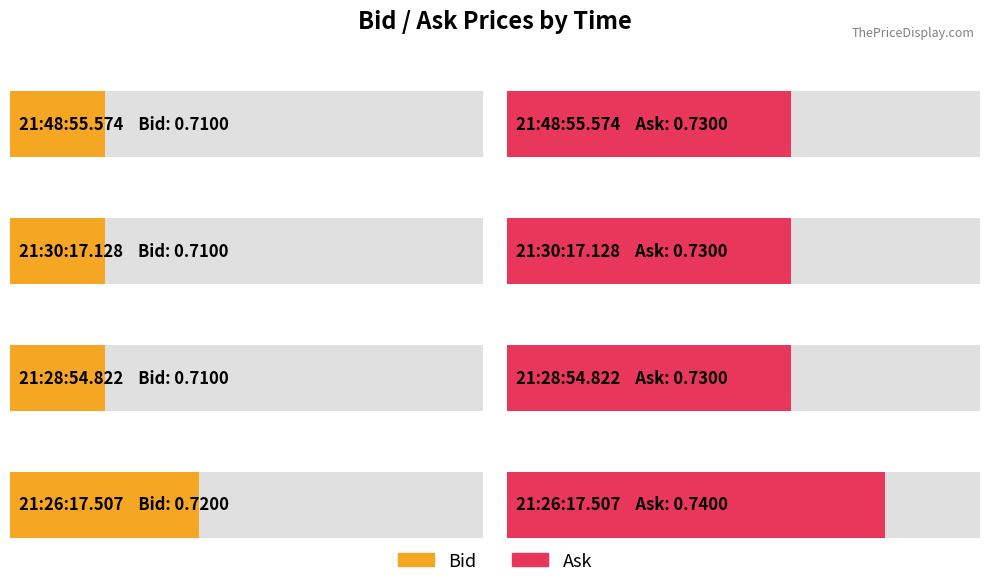

What is the label of the 3rd bar from the left?

21:28:54.822